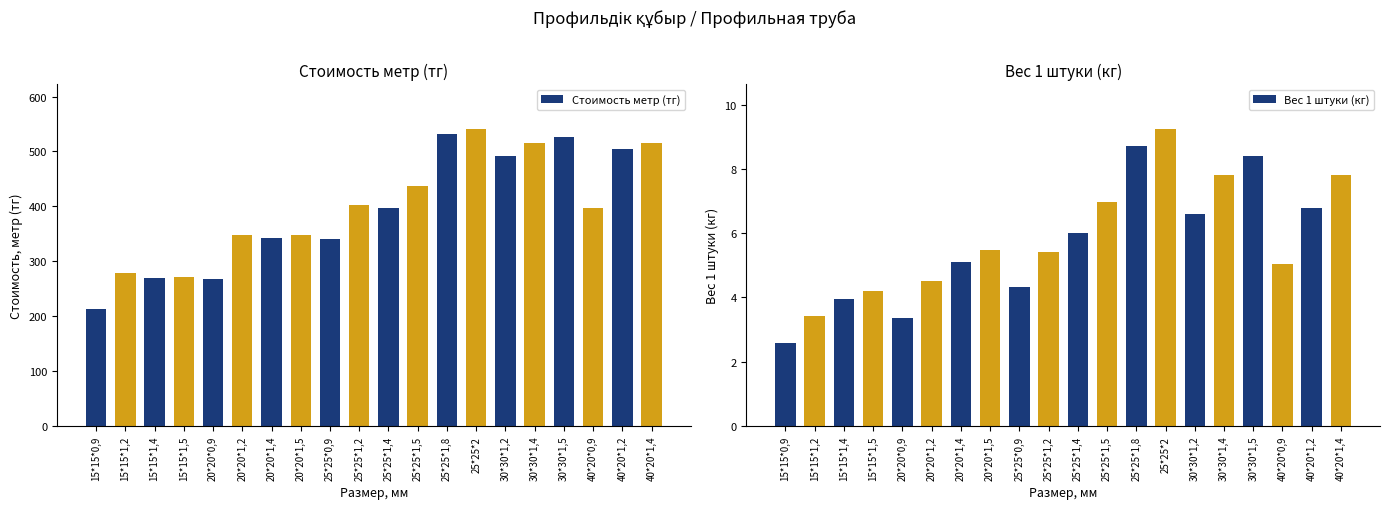

List the labels in order of Вес 1 штуки (кг) value, smallest first.

15*15*0,9, 20*20*0,9, 15*15*1,2, 15*15*1,4, 15*15*1,5, 25*25*0,9, 20*20*1,2, 40*20*0,9, 20*20*1,4, 25*25*1,2, 20*20*1,5, 25*25*1,4, 30*30*1,2, 40*20*1,2, 25*25*1,5, 30*30*1,4, 40*20*1,4, 30*30*1,5, 25*25*1,8, 25*25*2